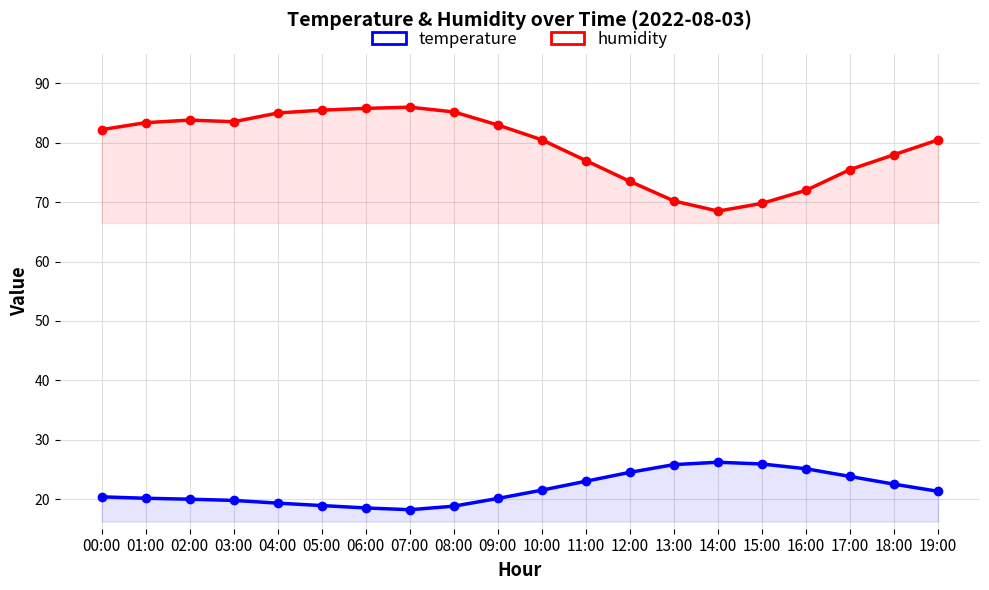

Which category has the lowest value across all series?

07:00